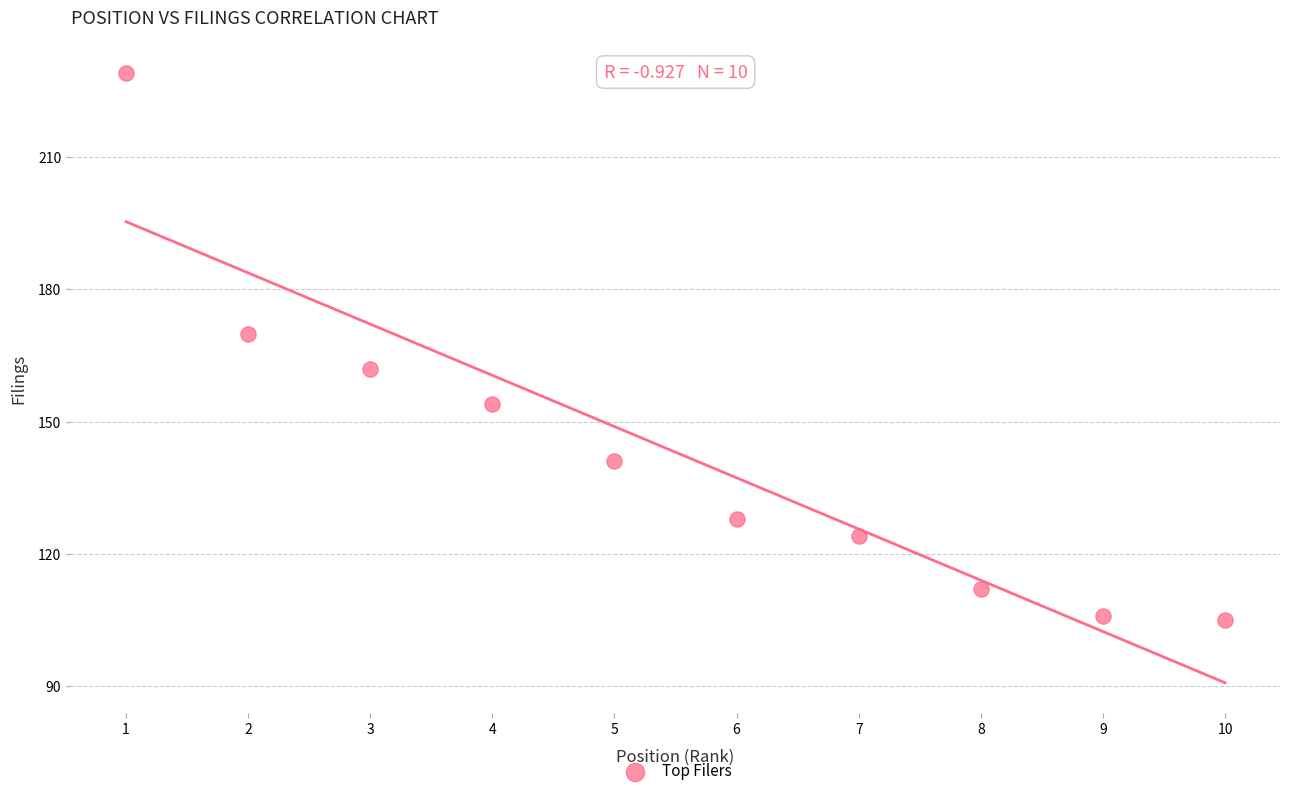

What Y value in the scatter plot is closest to 167?

170